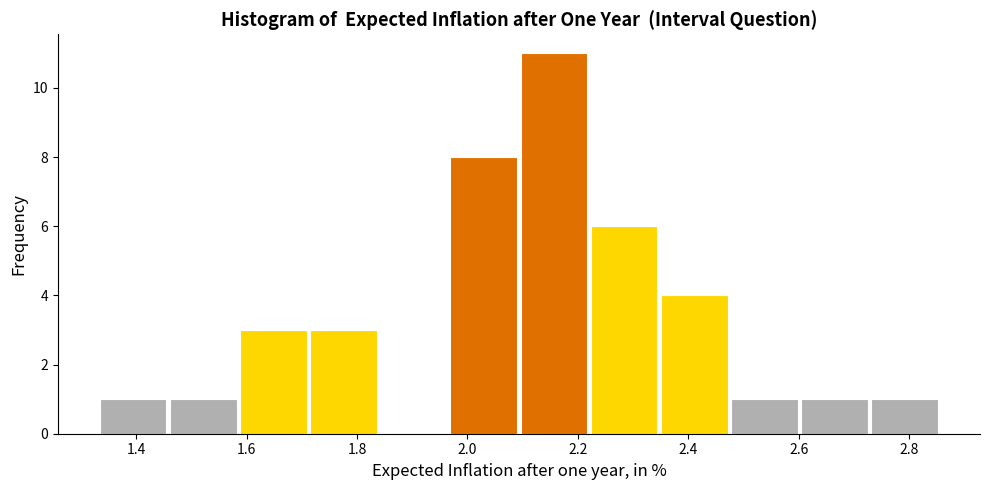

Reading left to right, list every bar in this chart as the range it spans on the x-axis followed by its height. Neither the bar edges nor the heights are printed on the chart, so give them approximately, as read against the axes.

1.34 to 1.46: 1
1.46 to 1.58: 1
1.58 to 1.72: 3
1.72 to 1.84: 3
1.84 to 1.96: 0
1.96 to 2.10: 8
2.10 to 2.22: 11
2.22 to 2.34: 6
2.34 to 2.48: 4
2.48 to 2.60: 1
2.60 to 2.72: 1
2.72 to 2.86: 1